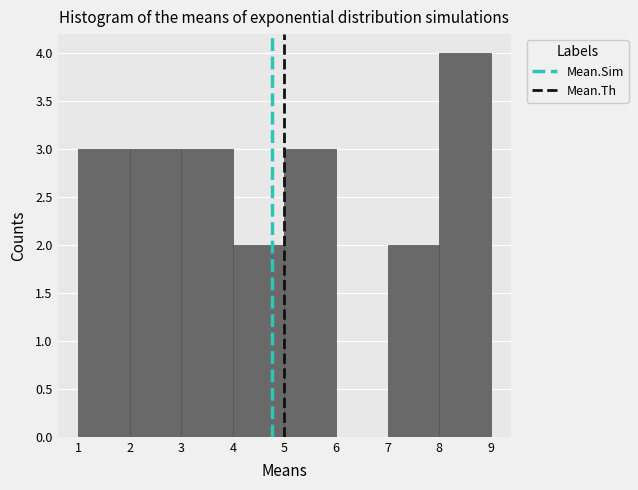

Reading left to right, list every bar in this chart as the range it spans on the x-axis followed by its height. The values are not printed on the chart, so give them approximately, as read against the axis.

1 to 2: 3
2 to 3: 3
3 to 4: 3
4 to 5: 2
5 to 6: 3
6 to 7: 0
7 to 8: 2
8 to 9: 4